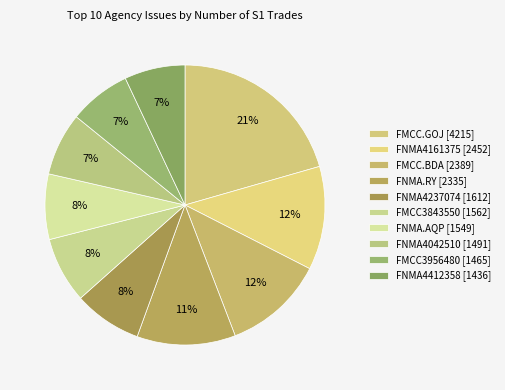

How many slices are in this pie chart?

10